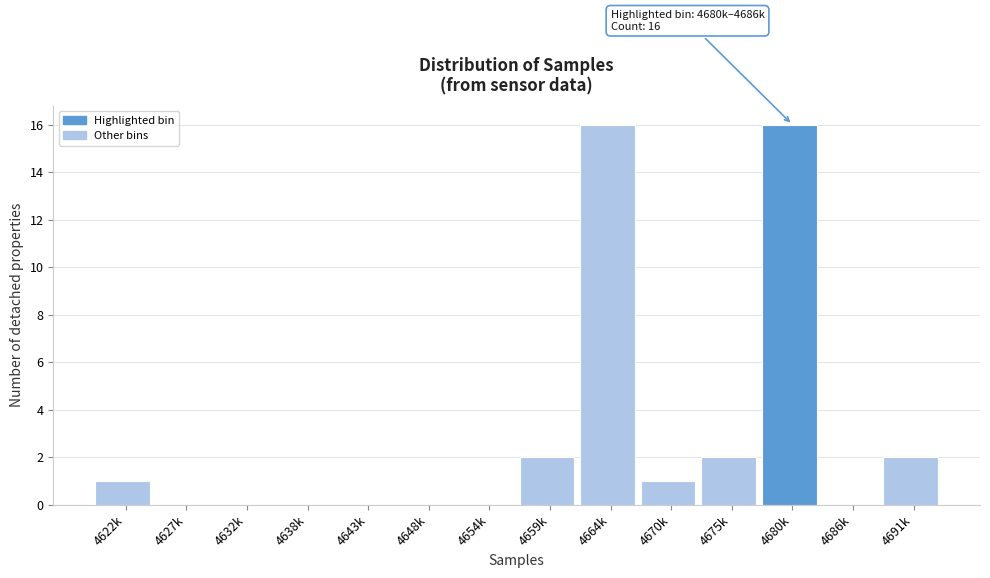

Reading left to right, transcribe all the data shown in this chart.

4622k=1	4627k=0	4632k=0	4638k=0	4643k=0	4648k=0	4654k=0	4659k=2	4664k=16	4670k=1	4675k=2	4680k=16	4686k=0	4691k=2